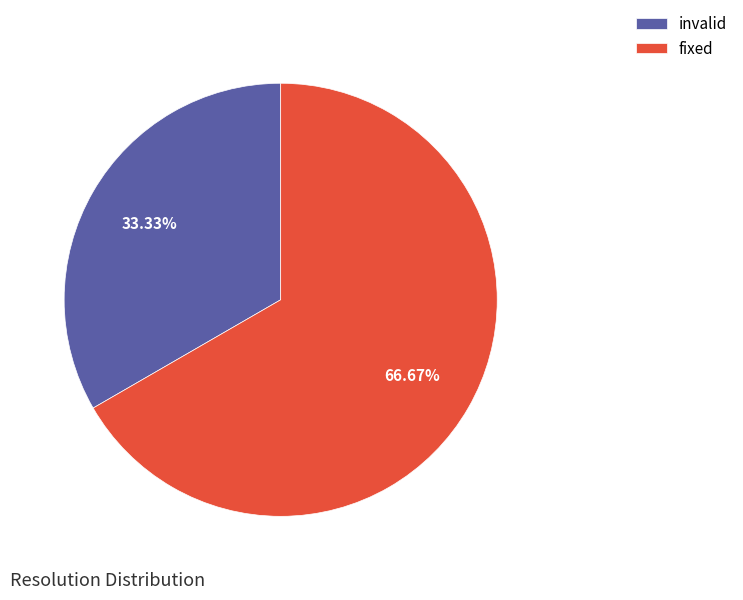

Is it true that invalid is 43% of the pie?

False